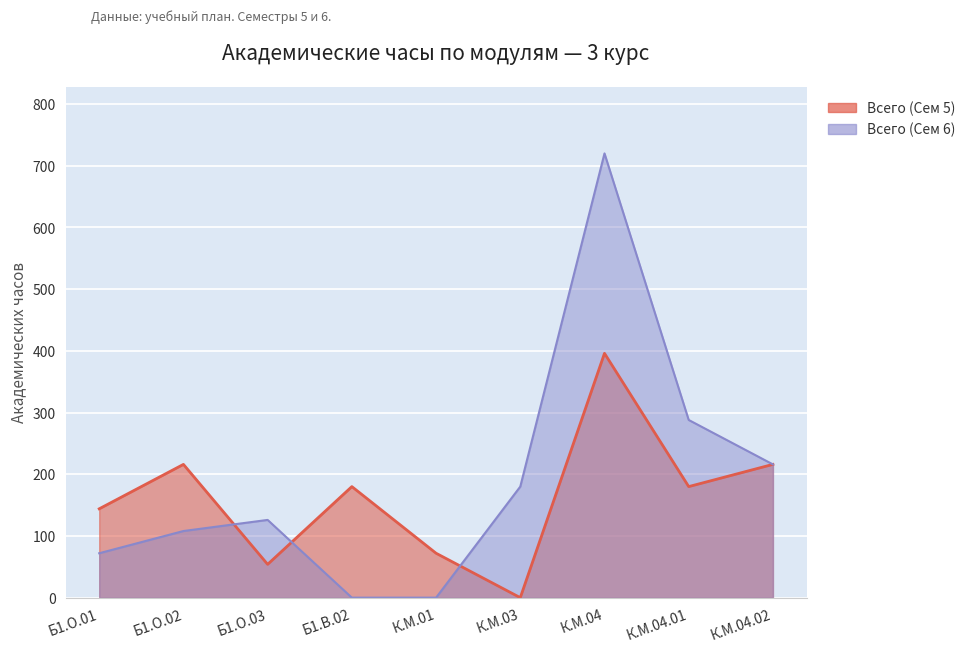

What is the spread (max minus min) of values at К.М.01?

72